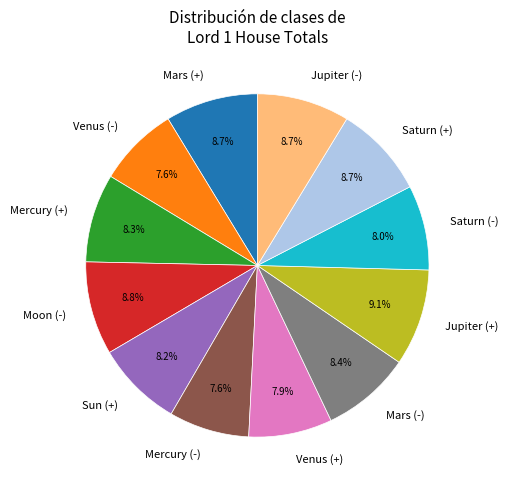

Does any single category account for the majority?

No